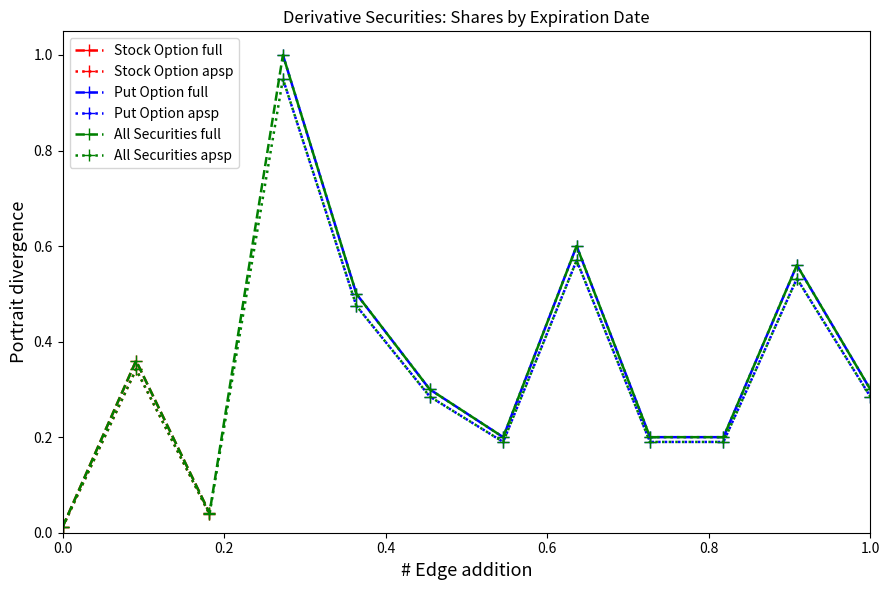

True or false: All Securities full has more than 1 points higher than both neighbors.

True